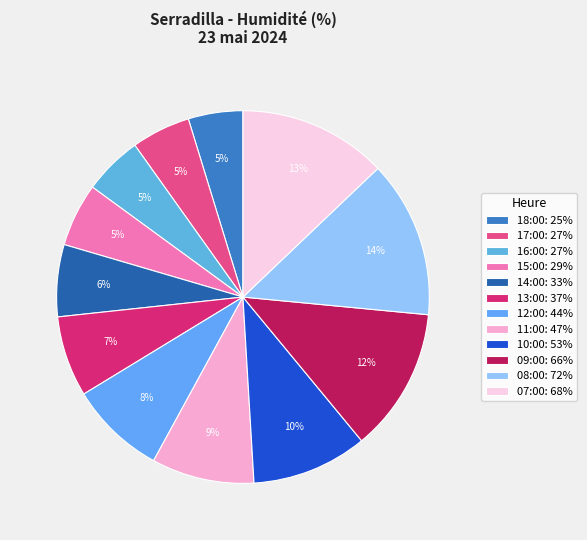

Is there a majority slice in this chart?

No